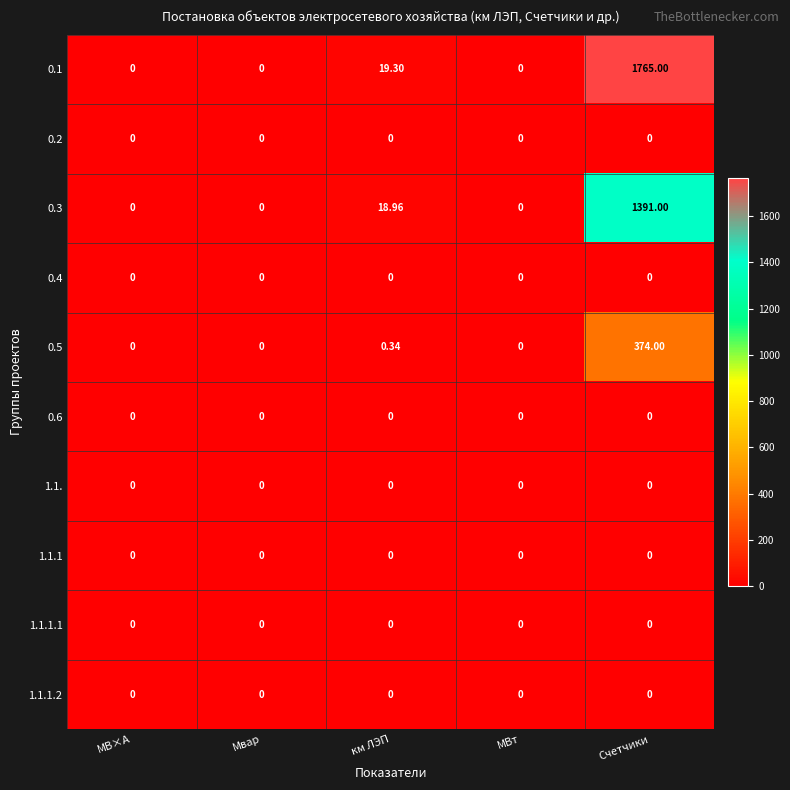

At how many categories does at least one series exceed 1413?

1